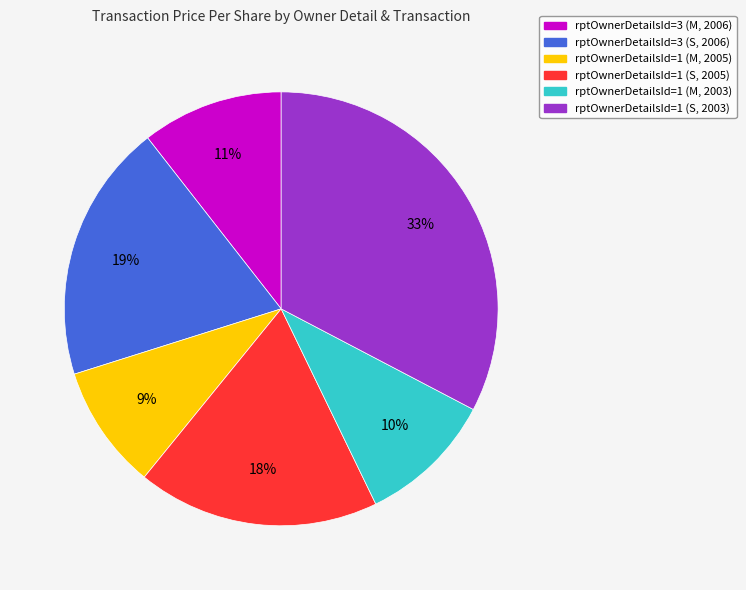

To the nearest percent, what percentage of the pie is rptOwnerDetailsId=1 (S, 2005)?

18%